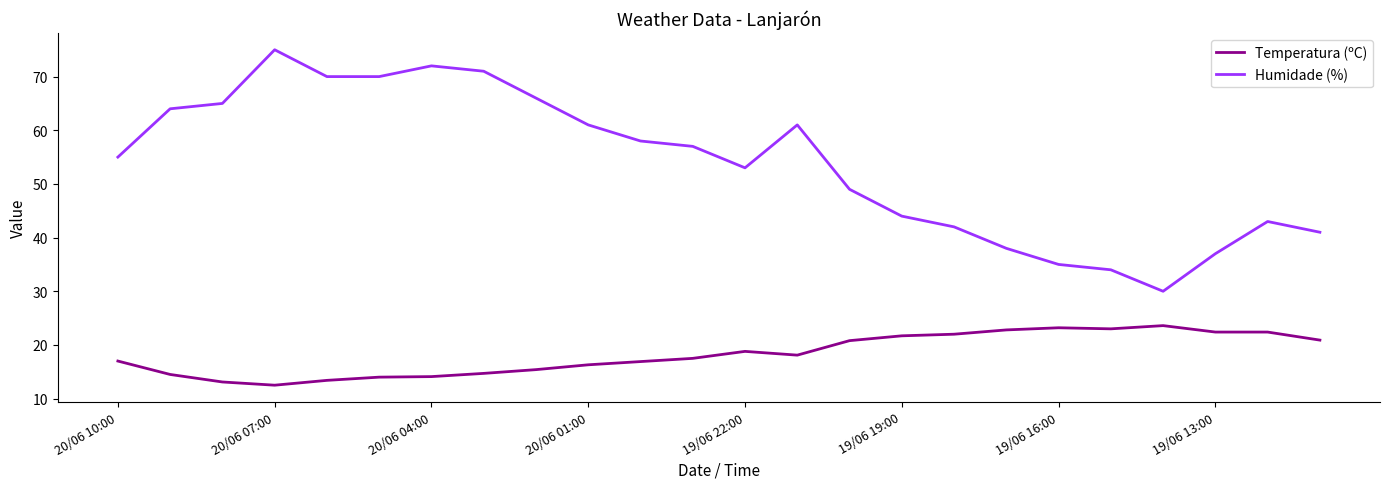

What is the smallest value displayed?

12.5